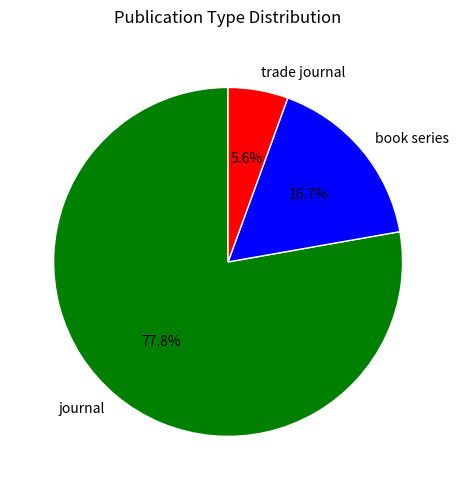

What is the smallest slice in the pie chart?

trade journal